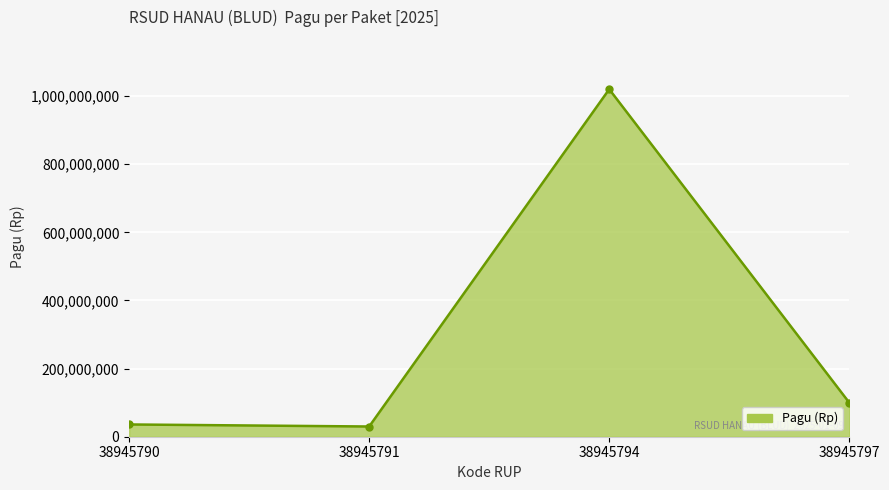

What is the minimum value shown in the chart?

30000000